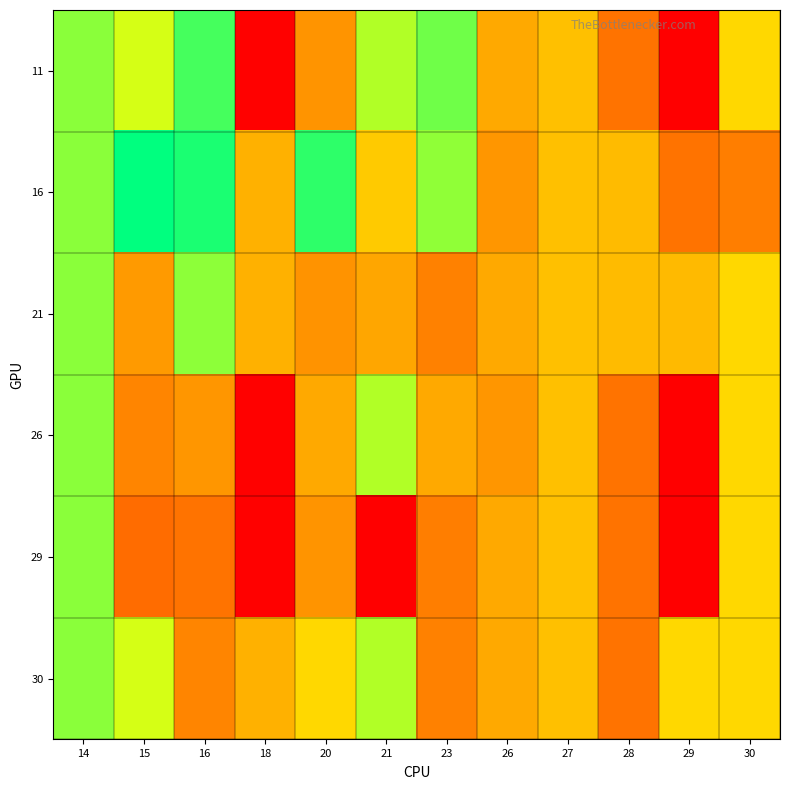

Reading right to left, transcribe all the data shown in this chart.

11: 30=18.3	29=4.1	28=11.7	27=16.7	26=15.2	23=25.5	21=23.4	20=13.9	18=4.2	16=26.9	15=22.2	14=24.6
16: 30=12.4	29=11.7	28=16.4	27=16.7	26=14.0	23=24.4	21=17.4	20=27.7	18=15.7	16=28.3	15=29.2	14=24.6
21: 30=18.3	29=16.3	28=16.4	27=16.7	26=15.2	23=12.6	21=15.0	20=13.8	18=15.7	16=24.5	15=14.2	14=24.6
26: 30=18.3	29=4.1	28=11.7	27=16.7	26=14.0	23=15.2	21=23.4	20=15.2	18=4.2	16=14.0	15=12.9	14=24.6
29: 30=18.3	29=4.1	28=11.7	27=16.7	26=15.2	23=12.4	21=4.1	20=13.9	18=4.2	16=11.7	15=11.2	14=24.6
30: 30=18.3	29=18.3	28=11.7	27=16.7	26=15.2	23=12.6	21=23.4	20=18.3	18=15.7	16=12.9	15=22.2	14=24.6